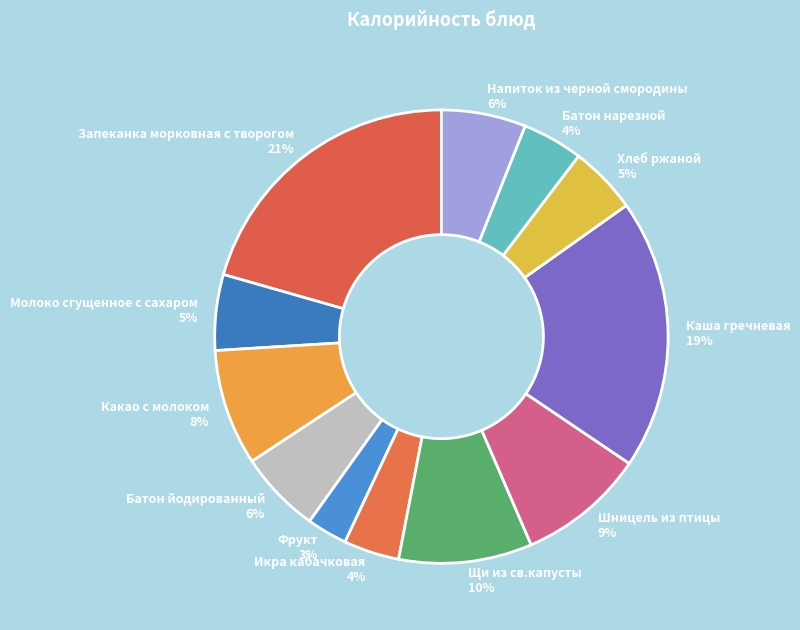

To the nearest percent, what is the average slice percentage?

8%